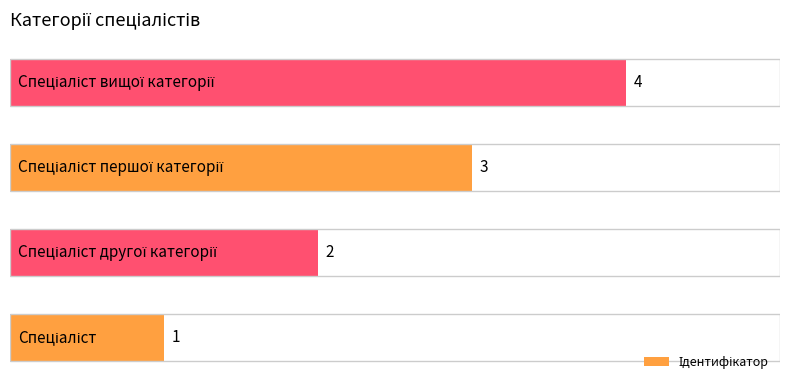

How many values are between 2 and 4?

3